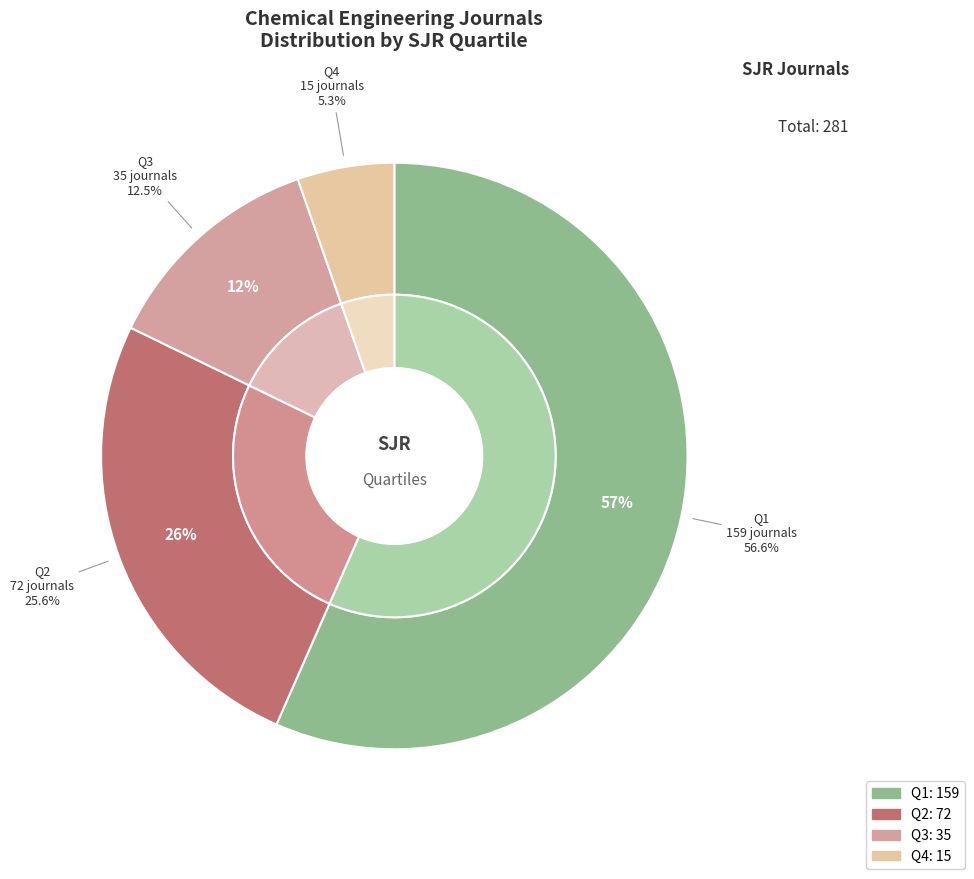

What is the change in value from Q1 to Q3?

-124